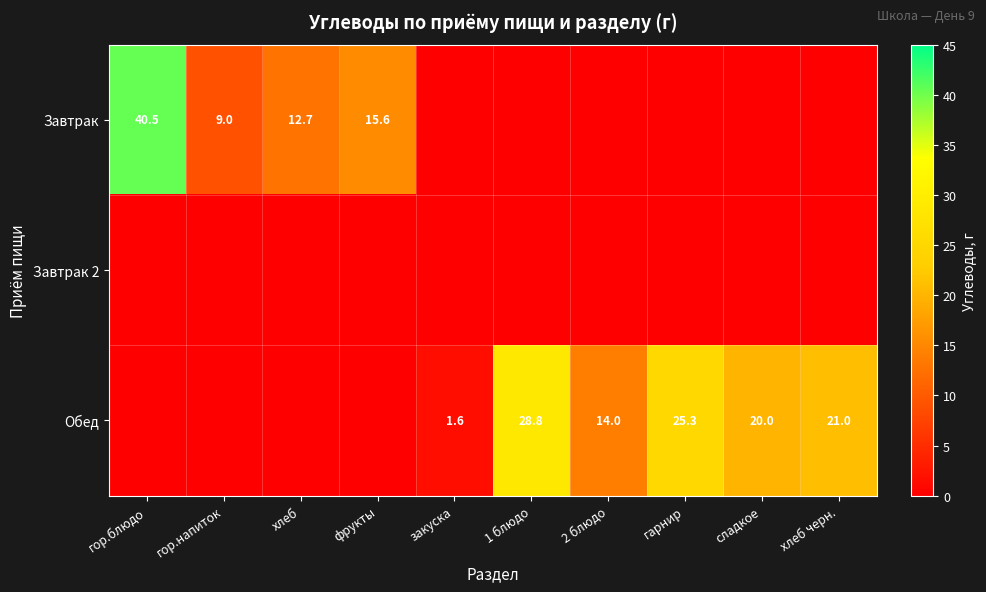

The Обед series shows 21.0 at хлеб черн.. True or false?

True